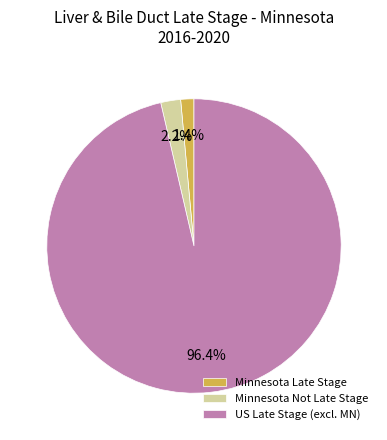

Which has a higher value, Minnesota Late Stage or Minnesota Not Late Stage?

Minnesota Not Late Stage